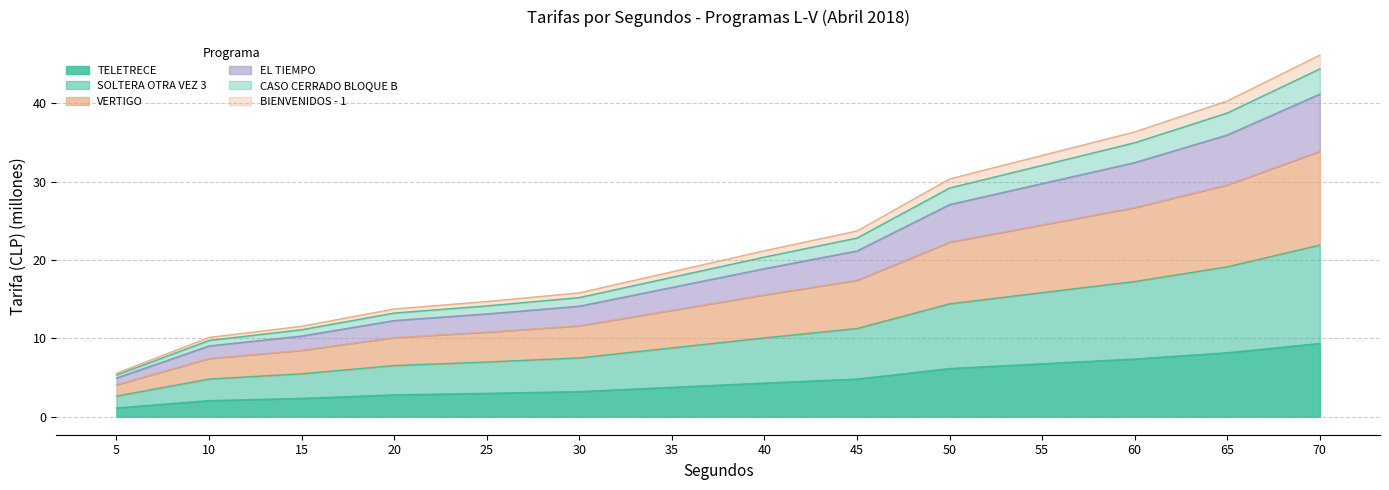

What is the minimum value for TELETRECE?

1.1